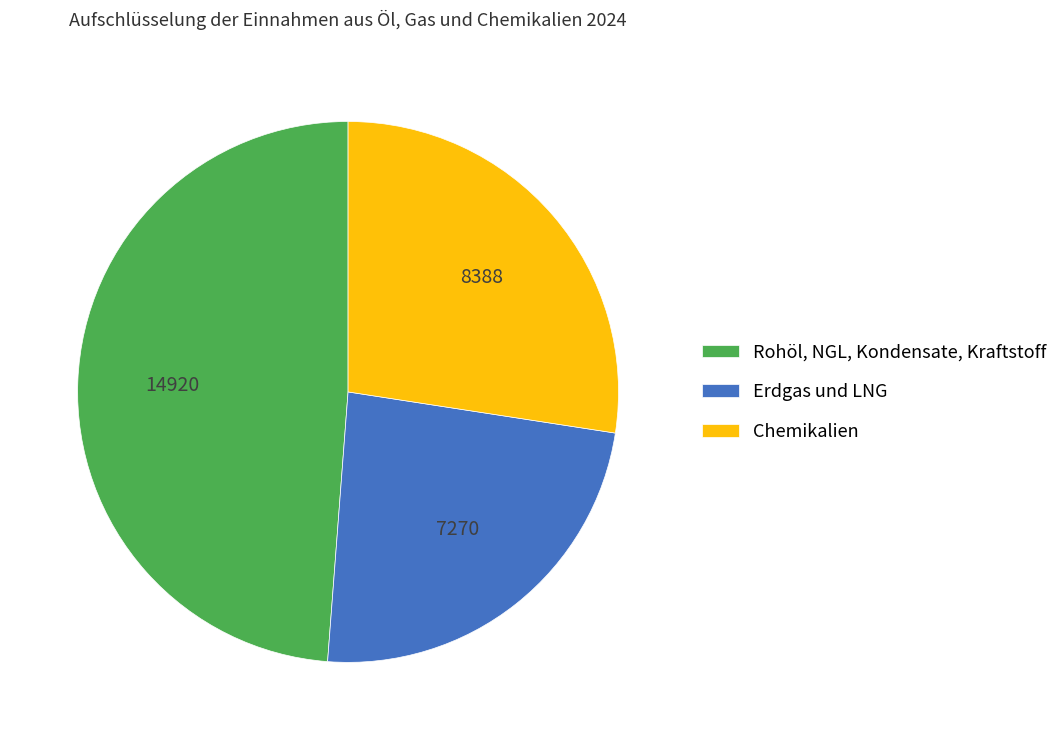

What is the ratio of the value at Rohöl, NGL, Kondensate, Kraftstoff to the value at Chemikalien?

1.8